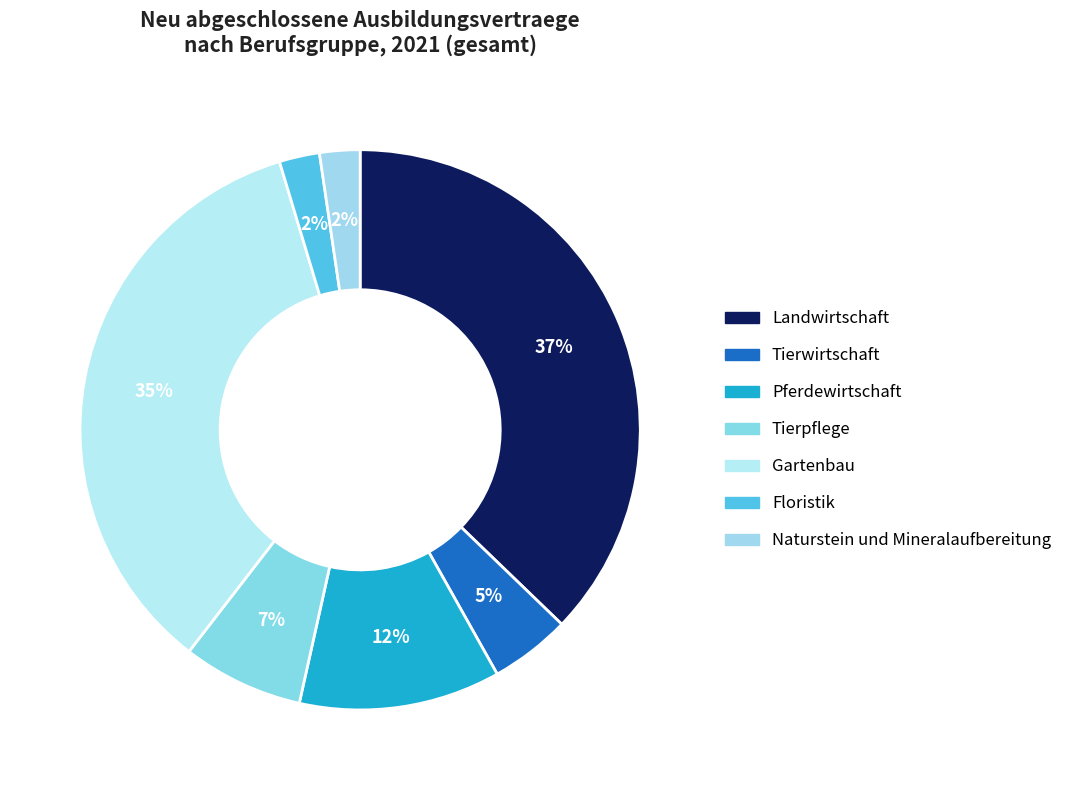

How many segments does this pie chart have?

7